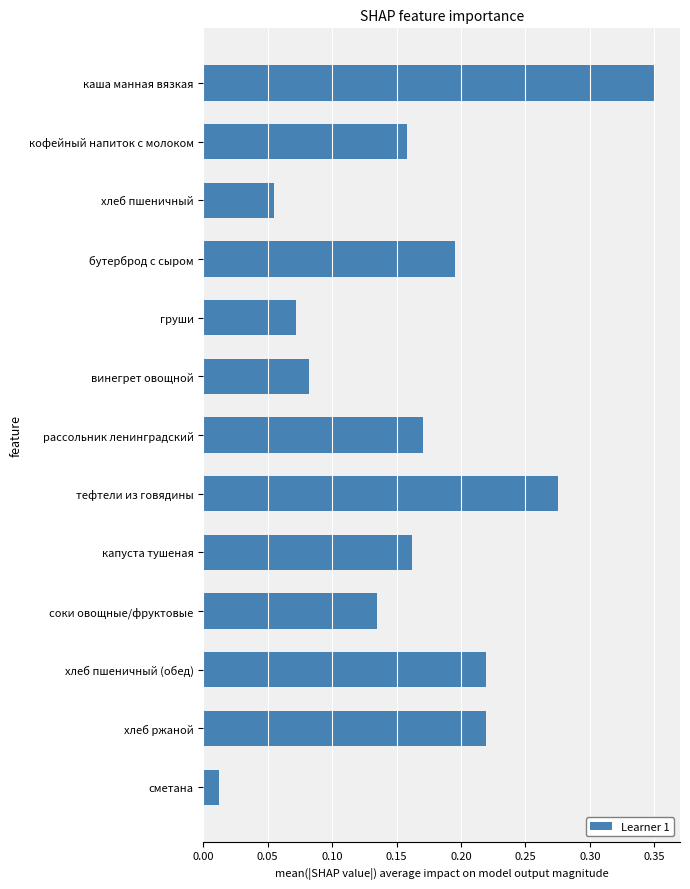

Between винегрет овощной and соки овощные/фруктовые, which is larger?

соки овощные/фруктовые